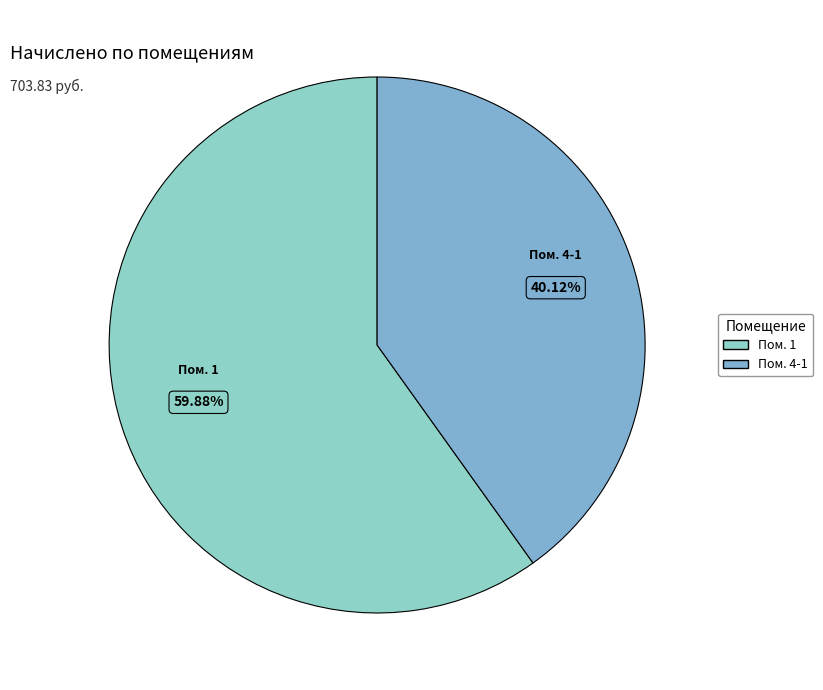

How many segments does this pie chart have?

2